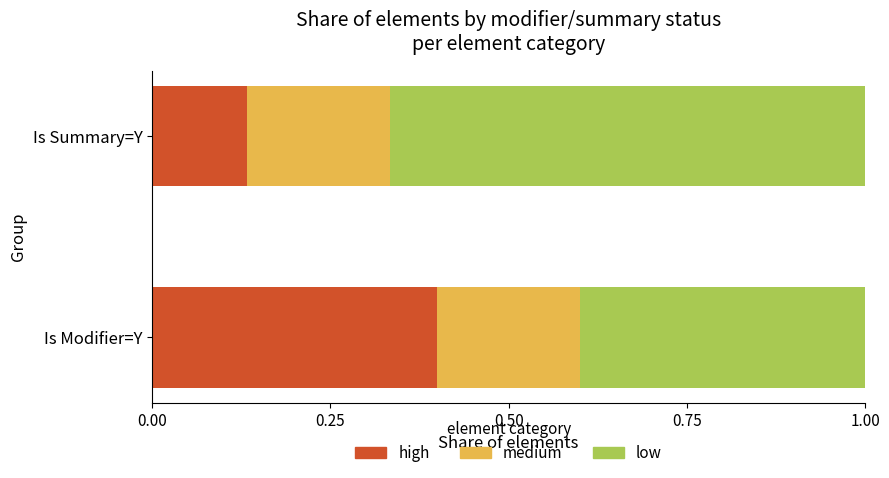

What is the sum of the high values at Is Summary=Y and Is Modifier=Y?

0.5